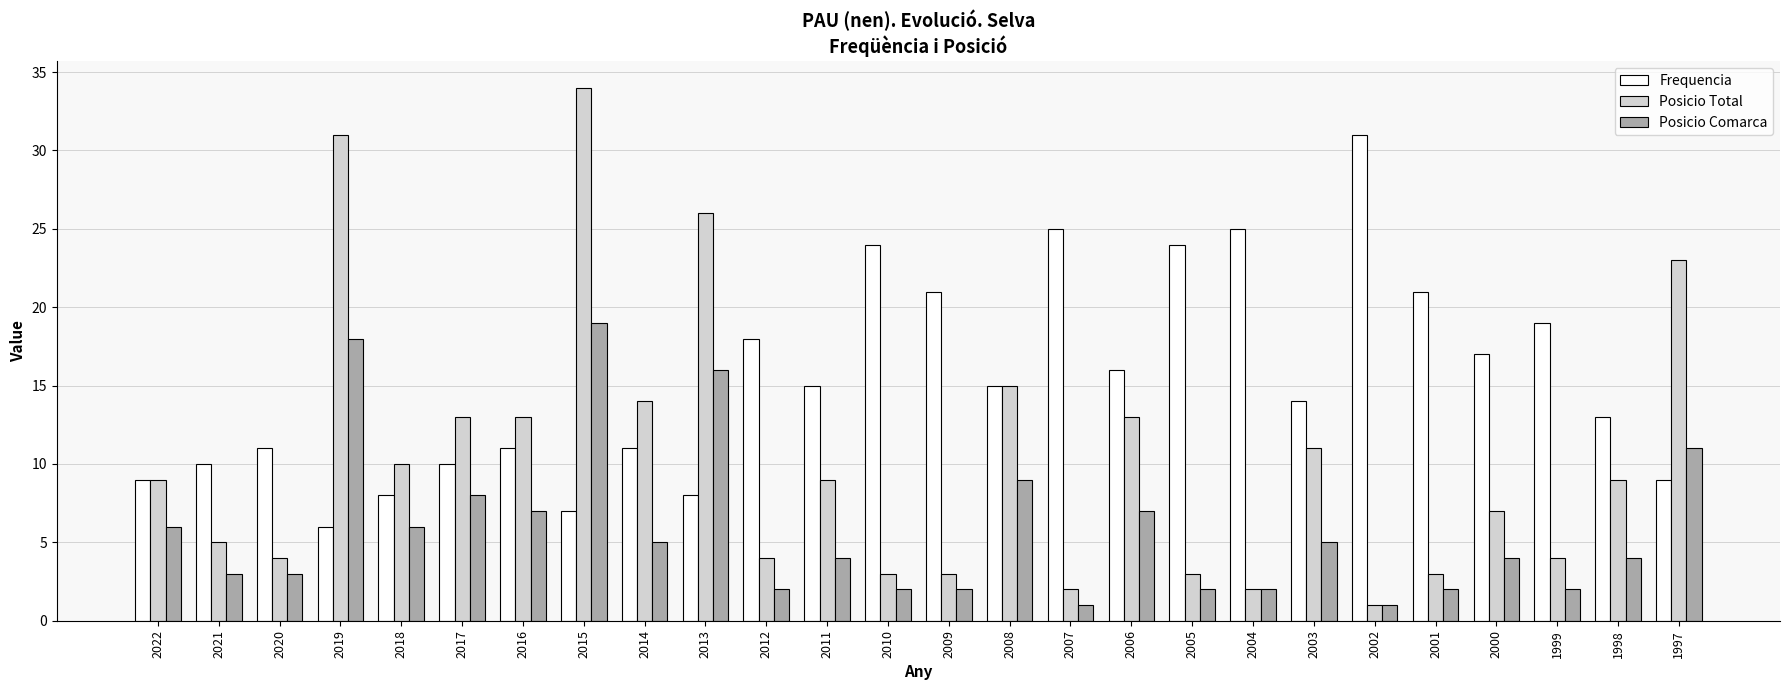

What is the spread (max minus min) of values at 2002?

30